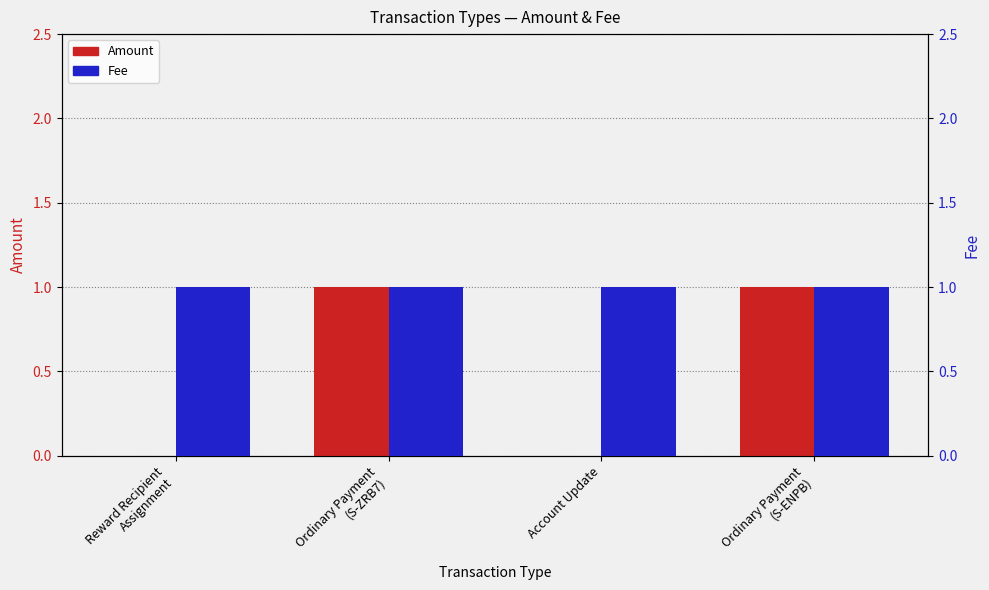

What is the label of the 2nd bar from the right?

Account Update